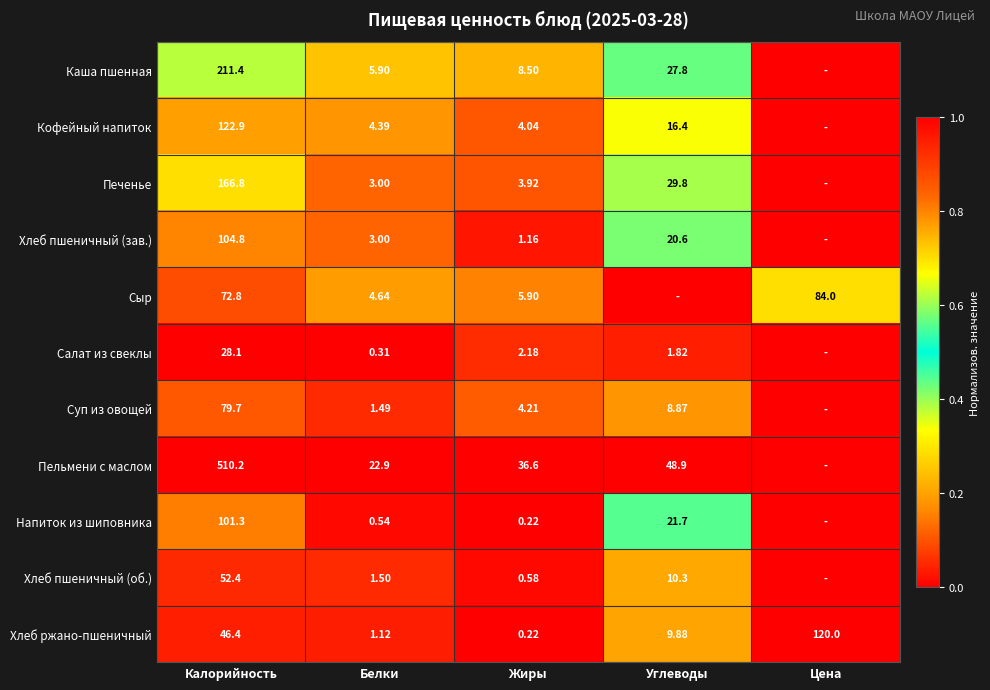

How many values in the Хлеб ржано-пшеничный series exceed 9?

3